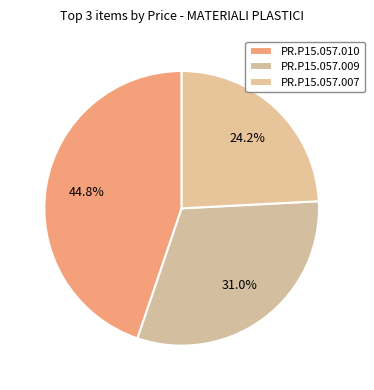

Count the number of slices in the pie.

3